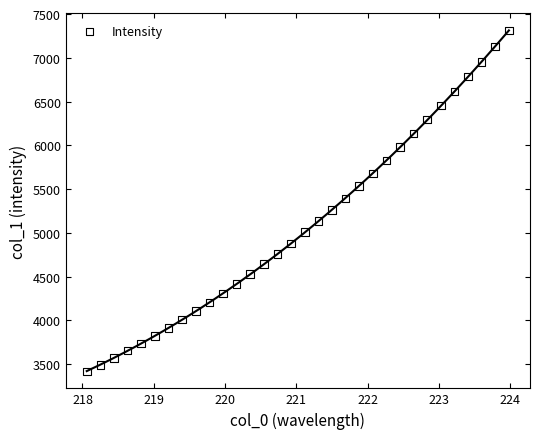

What is the range of X values (max minus min)?

5.9